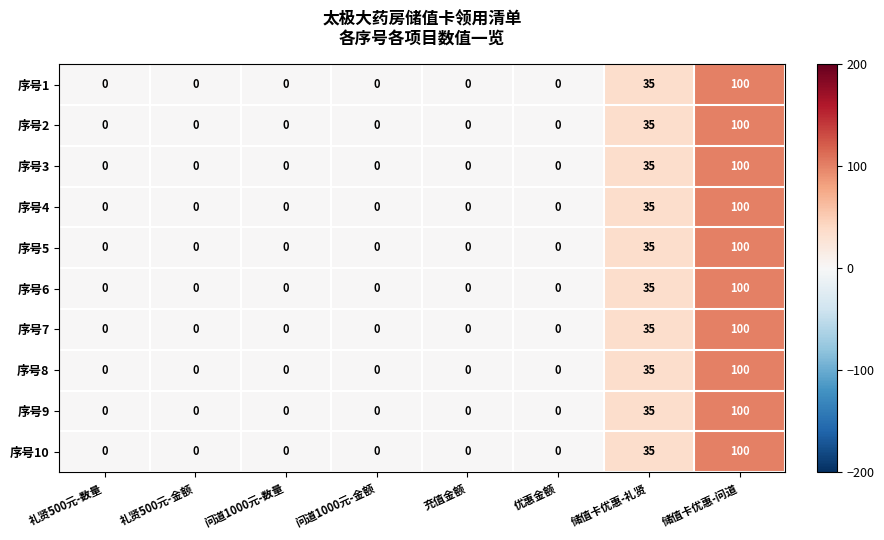

What is the difference between the maximum and minimum values in the 序号4 series?

100